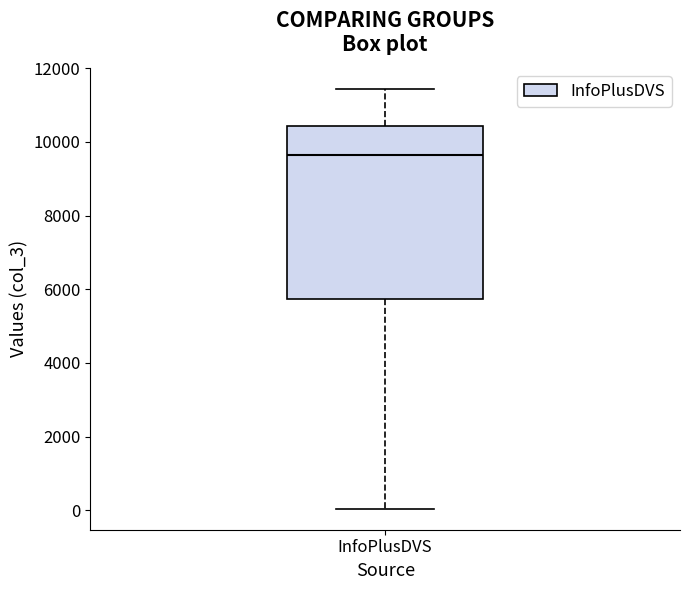

Read this box plot against the y-axis: the position of the median line, the range covered by the box, and the ends of both whiskers. The values are not printed on the chart, so give them approximately, as read against the axis.

median 9600, box 5800 to 10400, whiskers 0 to 11400